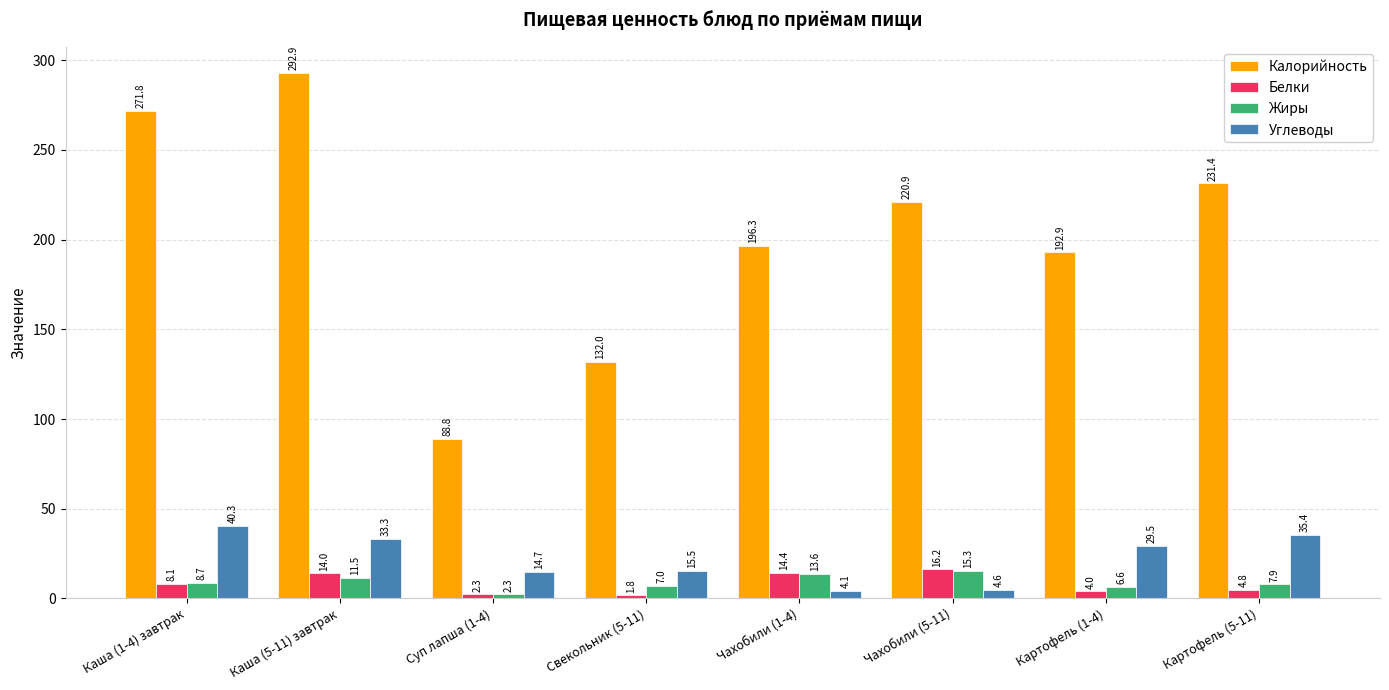

Which series has the widest spread of values?

Калорийность